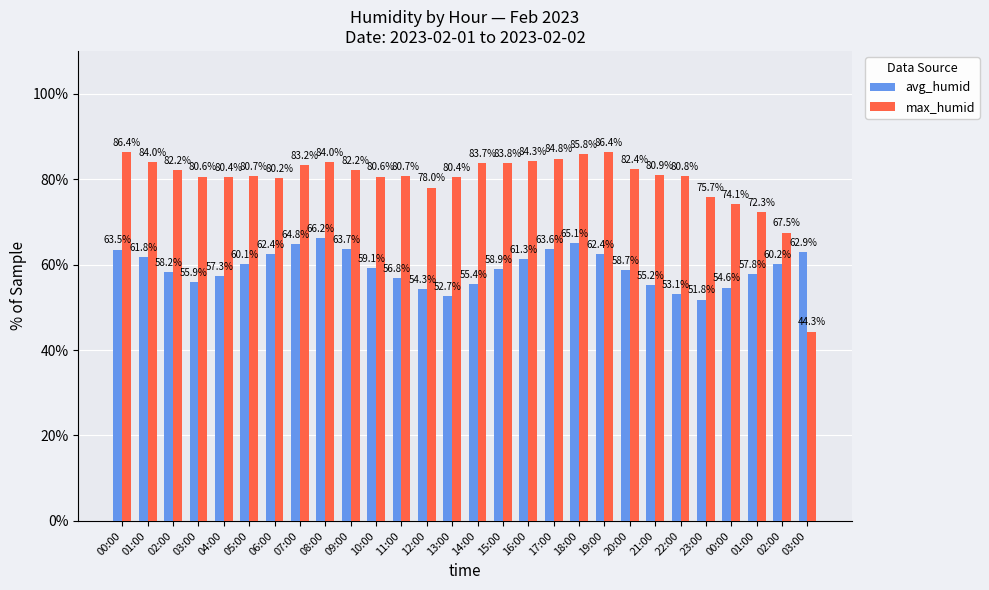

What are all the series names shown in the legend?

avg_humid, max_humid